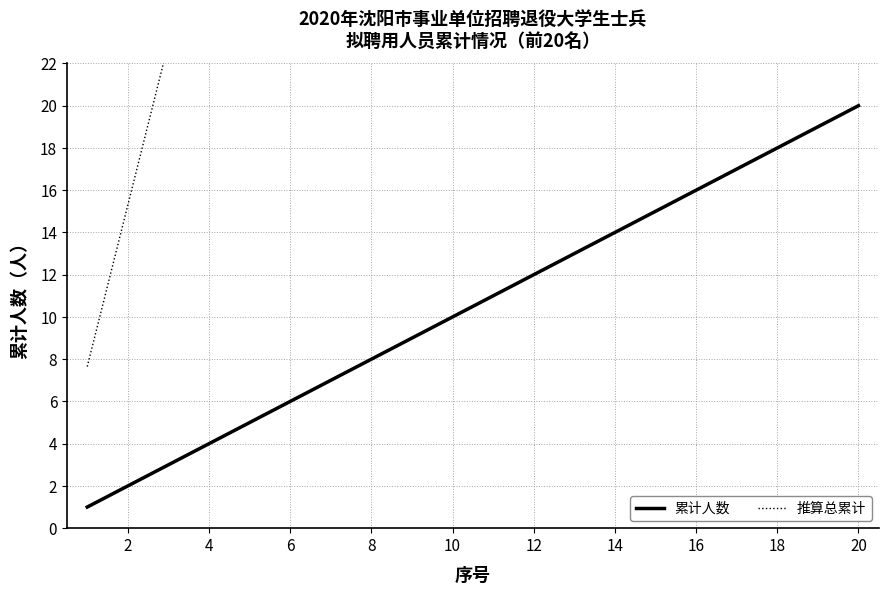

True or false: 累计人数 has a value of 14 at 14.

True